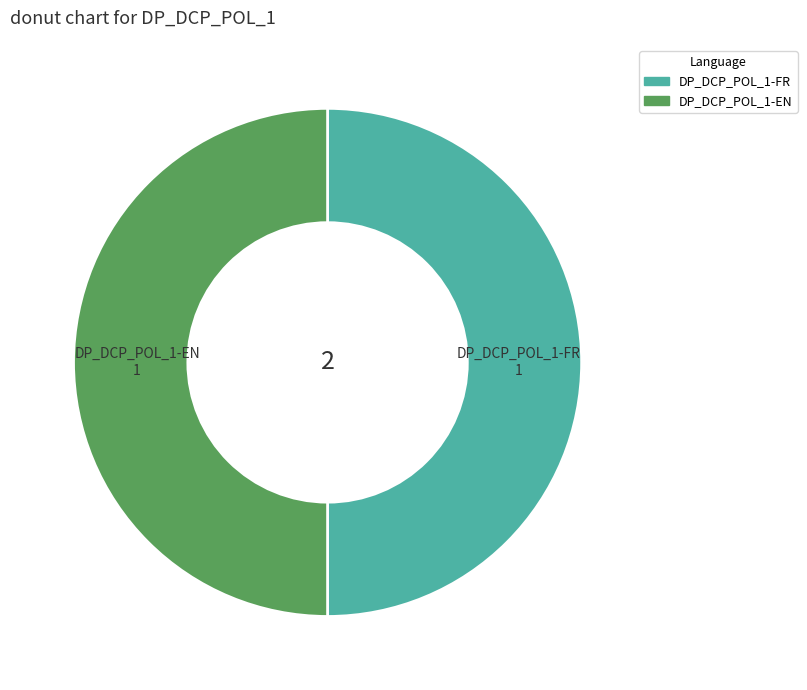

Count the number of slices in the pie.

2